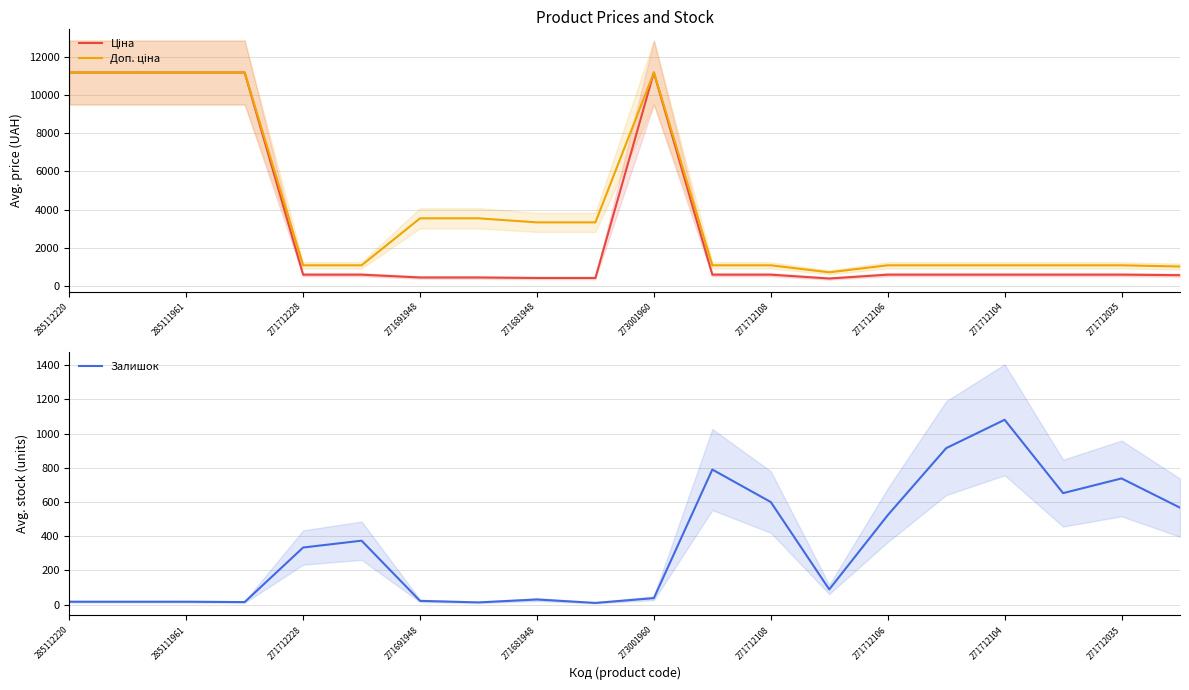

Rank the series by their maximum value, from lowest to highest.

Залишок, Ціна, Доп. ціна